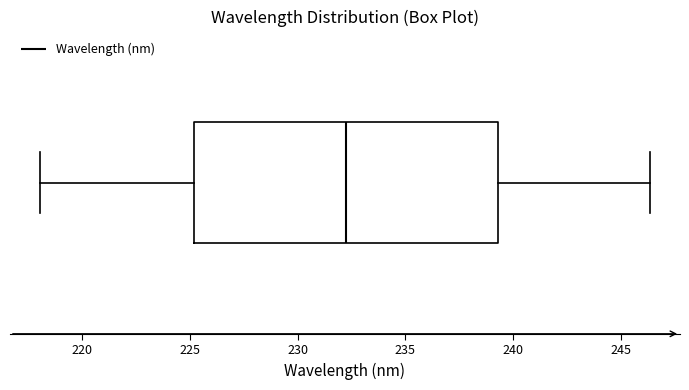

Where is the right edge of the box on the x-axis? The values are not printed on the chart, so give them approximately, as read against the axis.

239.5